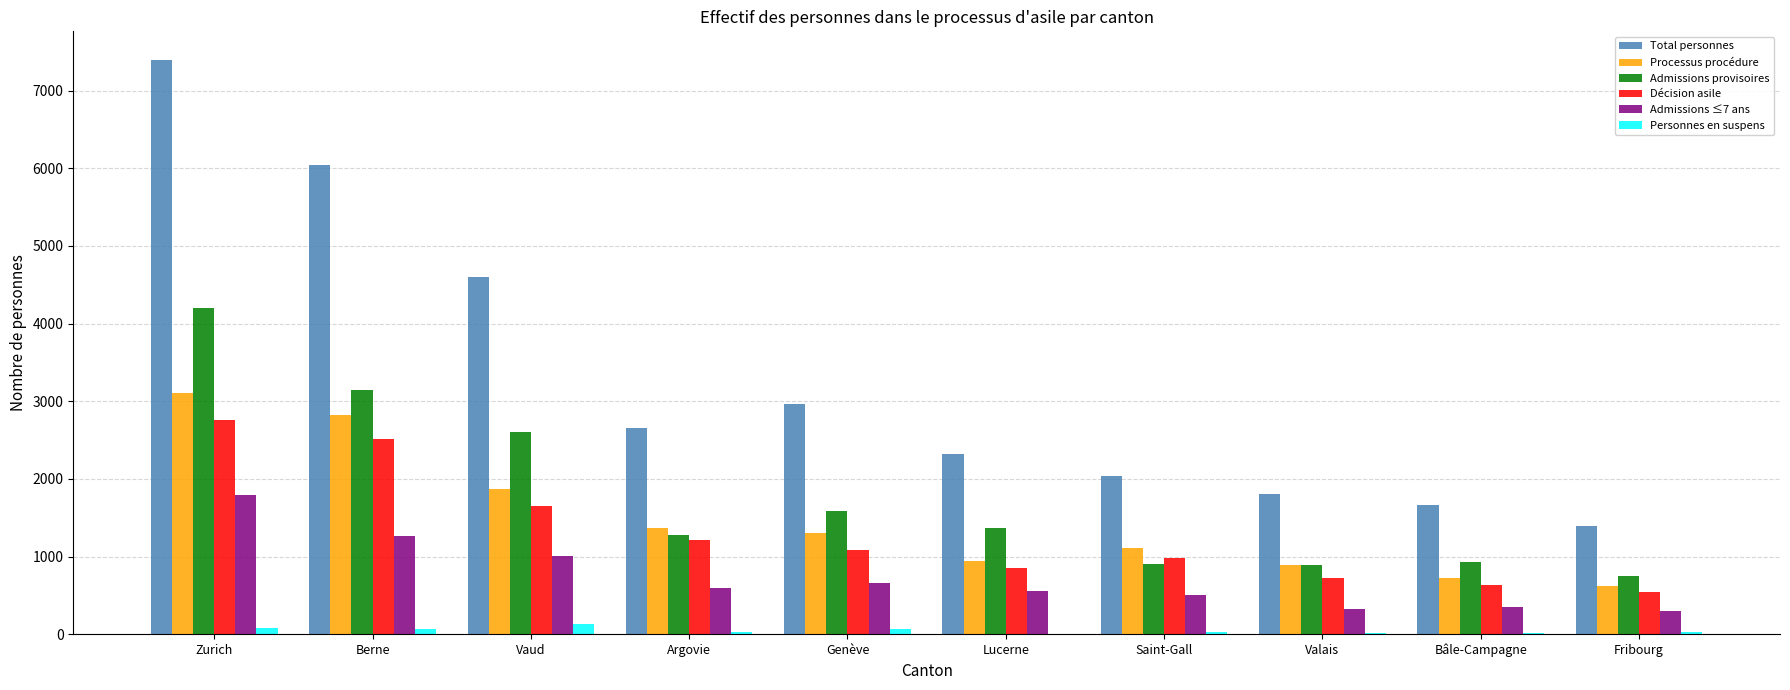

At which label does Total personnes reach its peak?

Zurich